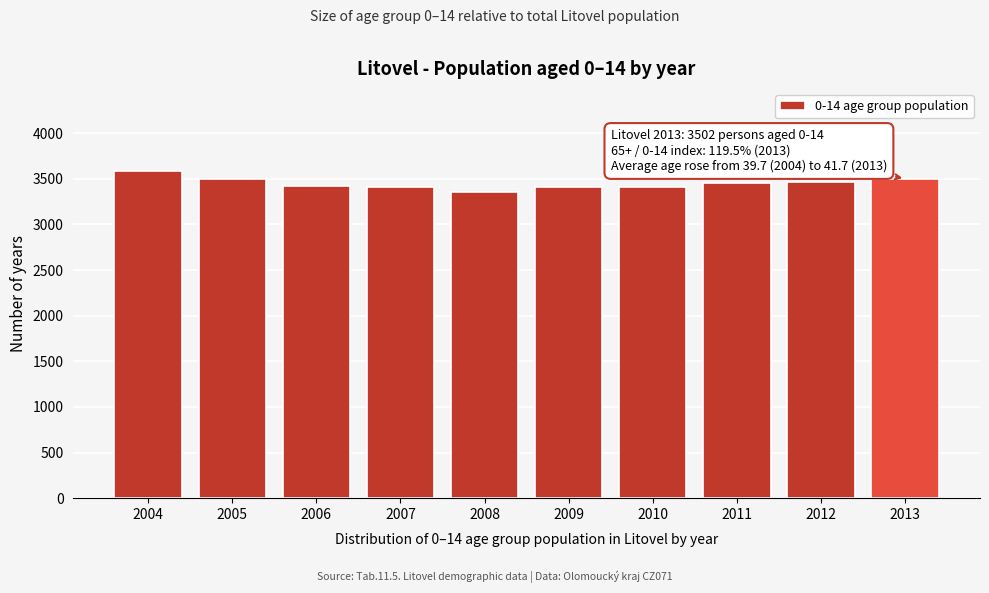

What is the value of the 1st bar from the left?

3588